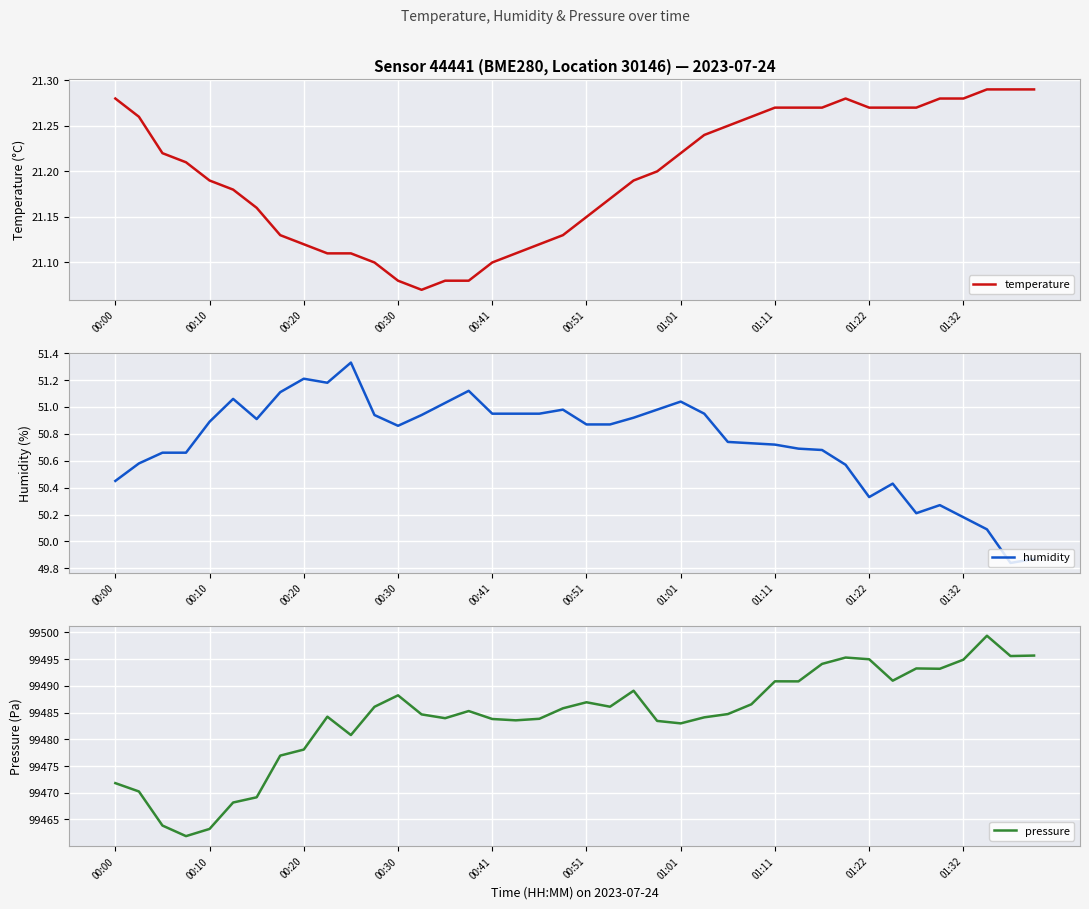

What is the lowest value of the pressure series?

99461.9